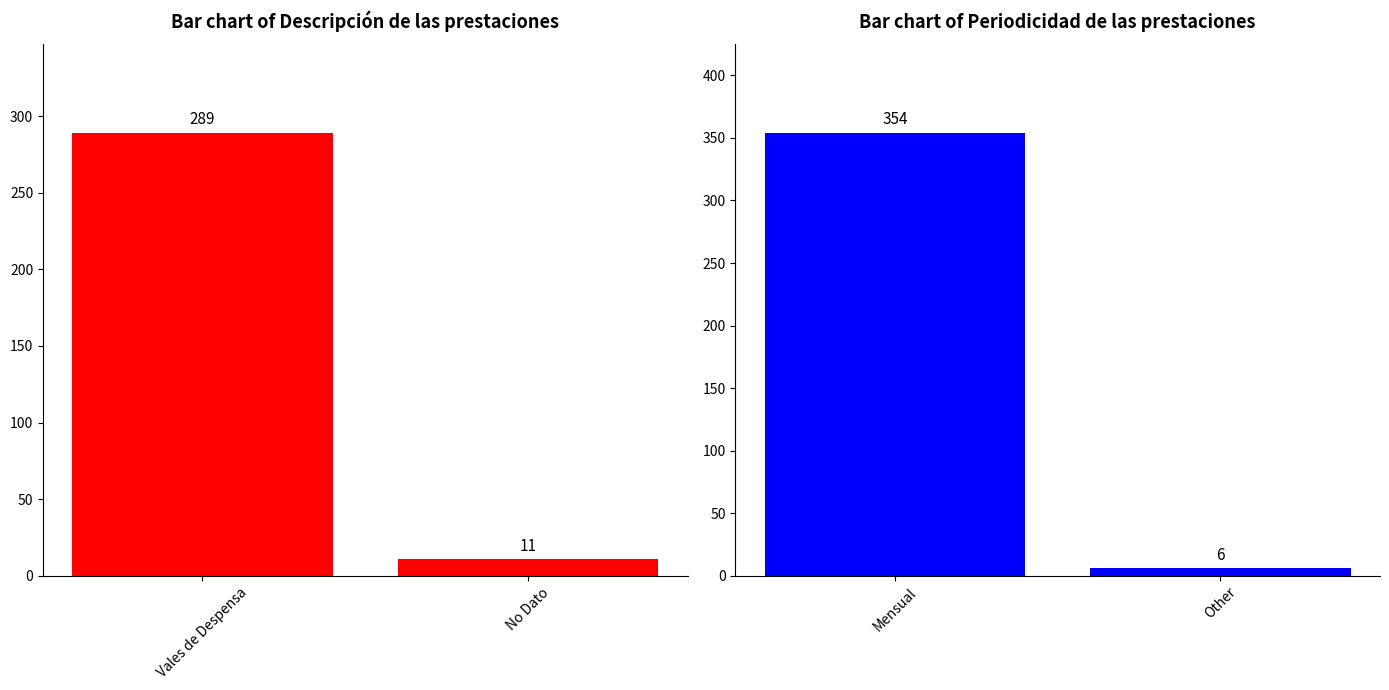

How many data points does each series have?

2